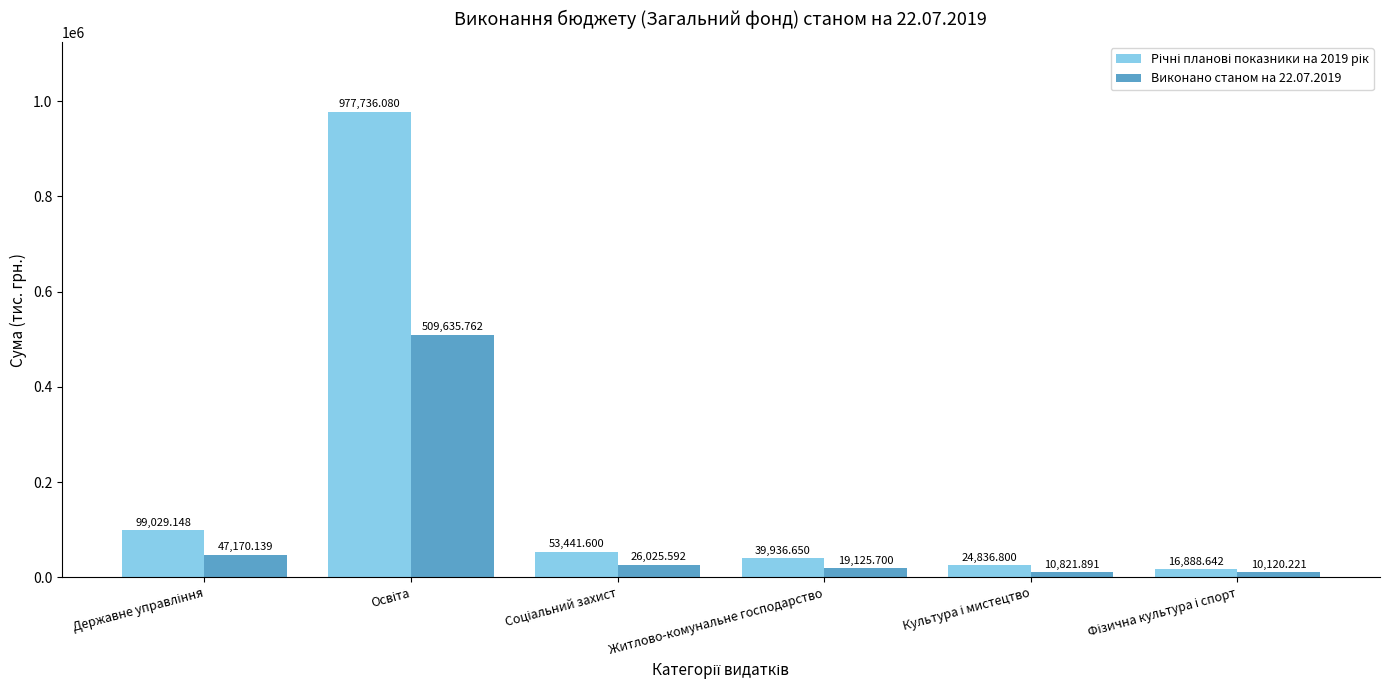

What is the total value across all series at Житлово-комунальне господарство?

59062.4